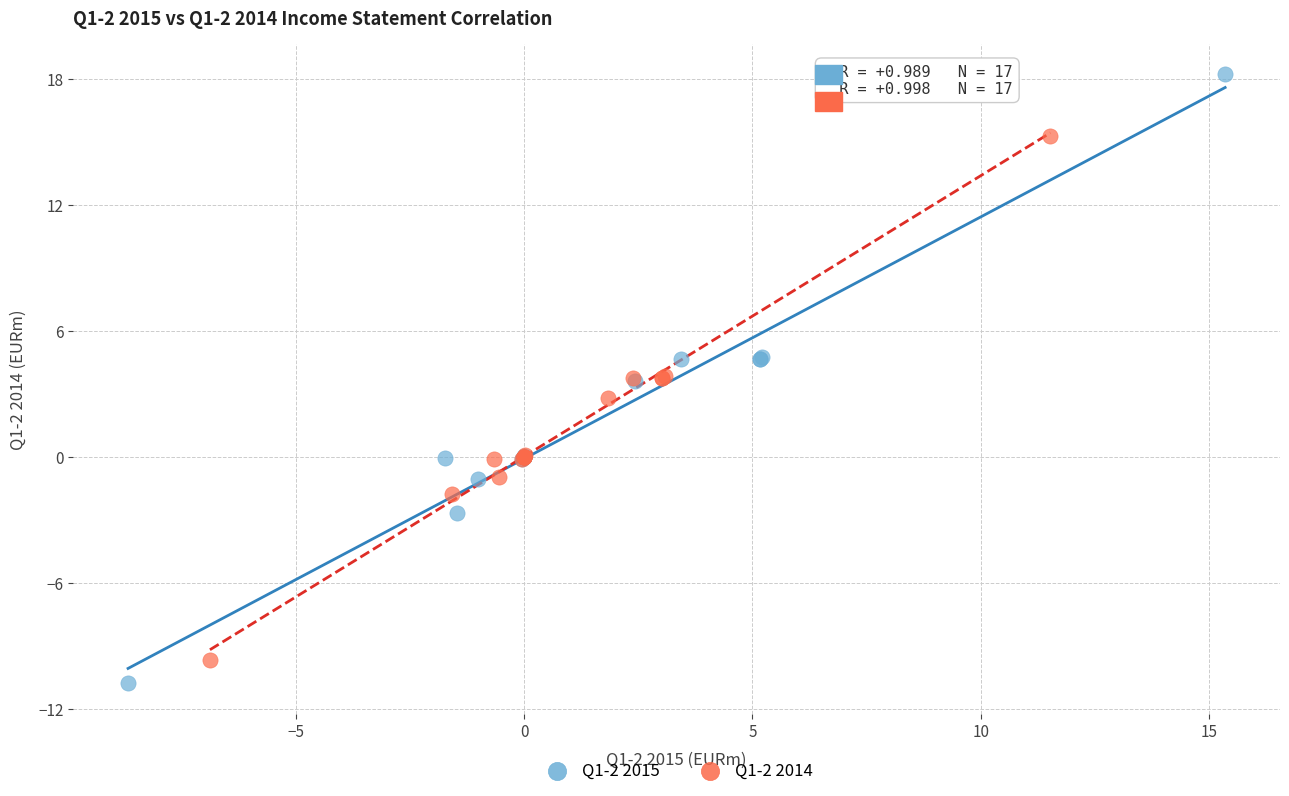

Which series has the widest spread of Y values?

Q1-2 2015